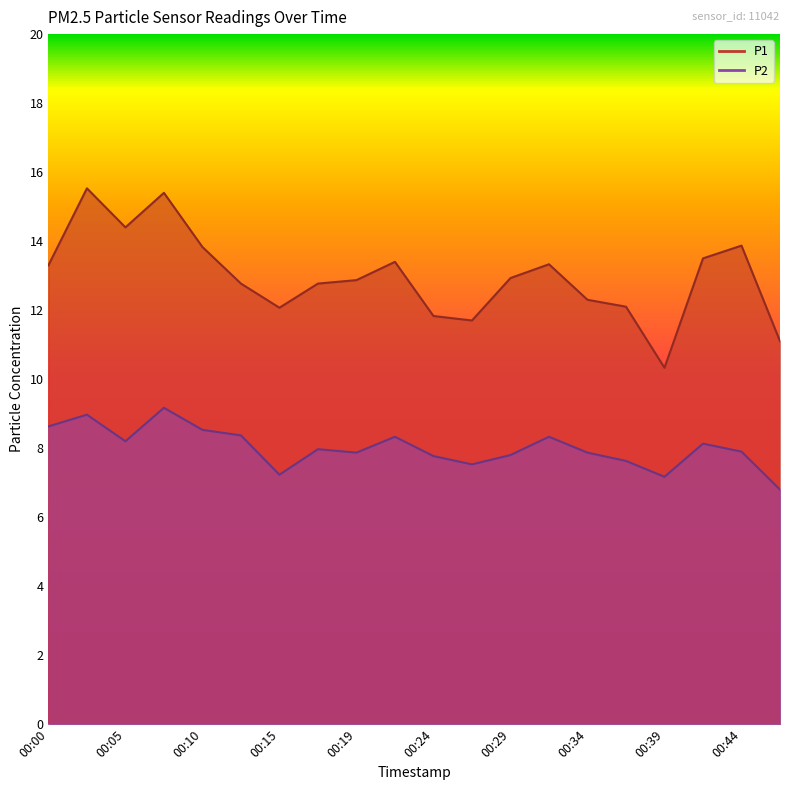

What is the total value across all series at 00:37?

19.7